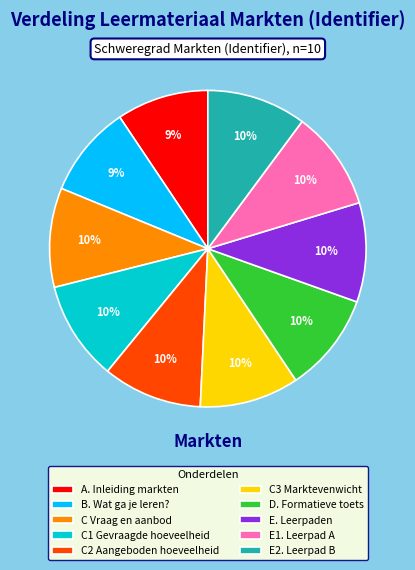

Count the number of slices in the pie.

10